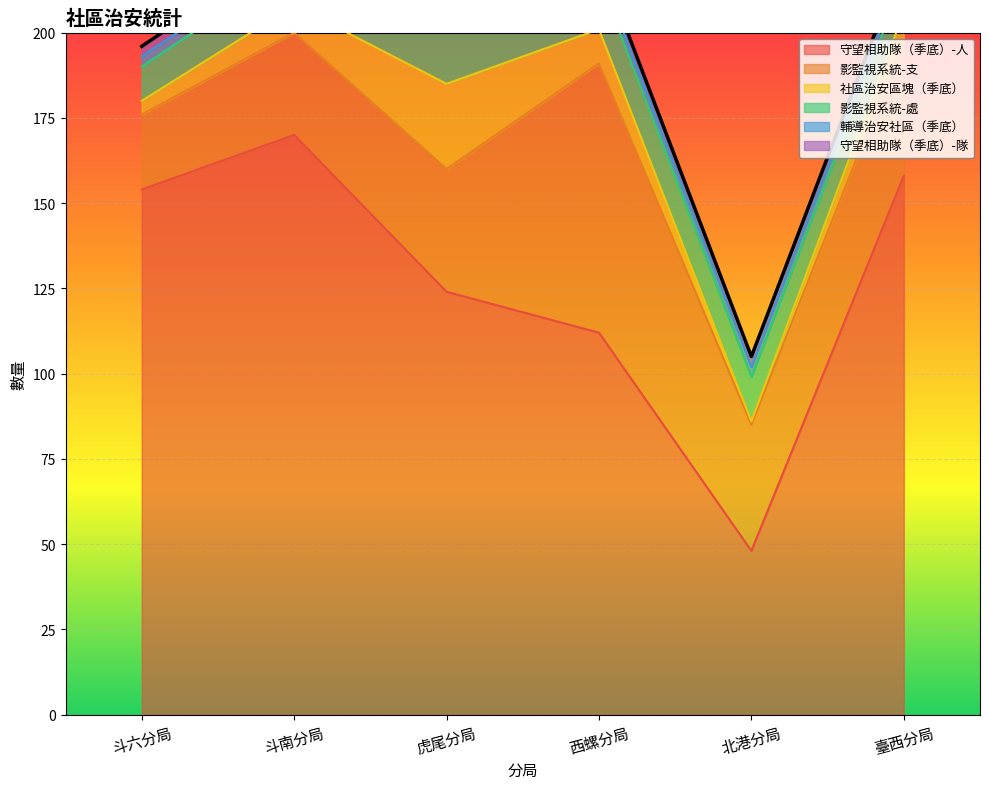

Where is 社區治安區塊（季底） nearest to the value 13?

西螺分局